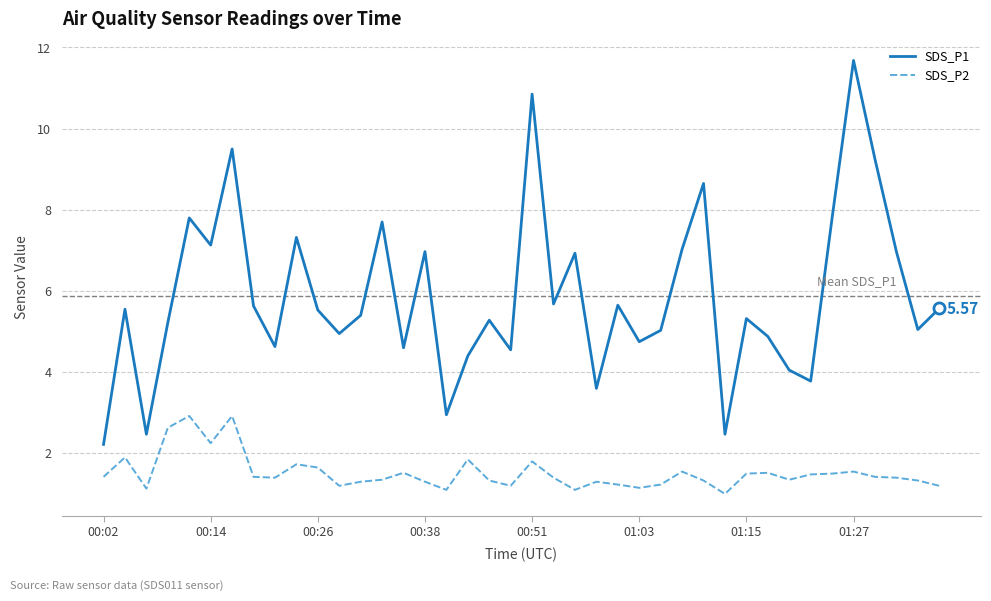

Which series has the largest total across all categories?

SDS_P1